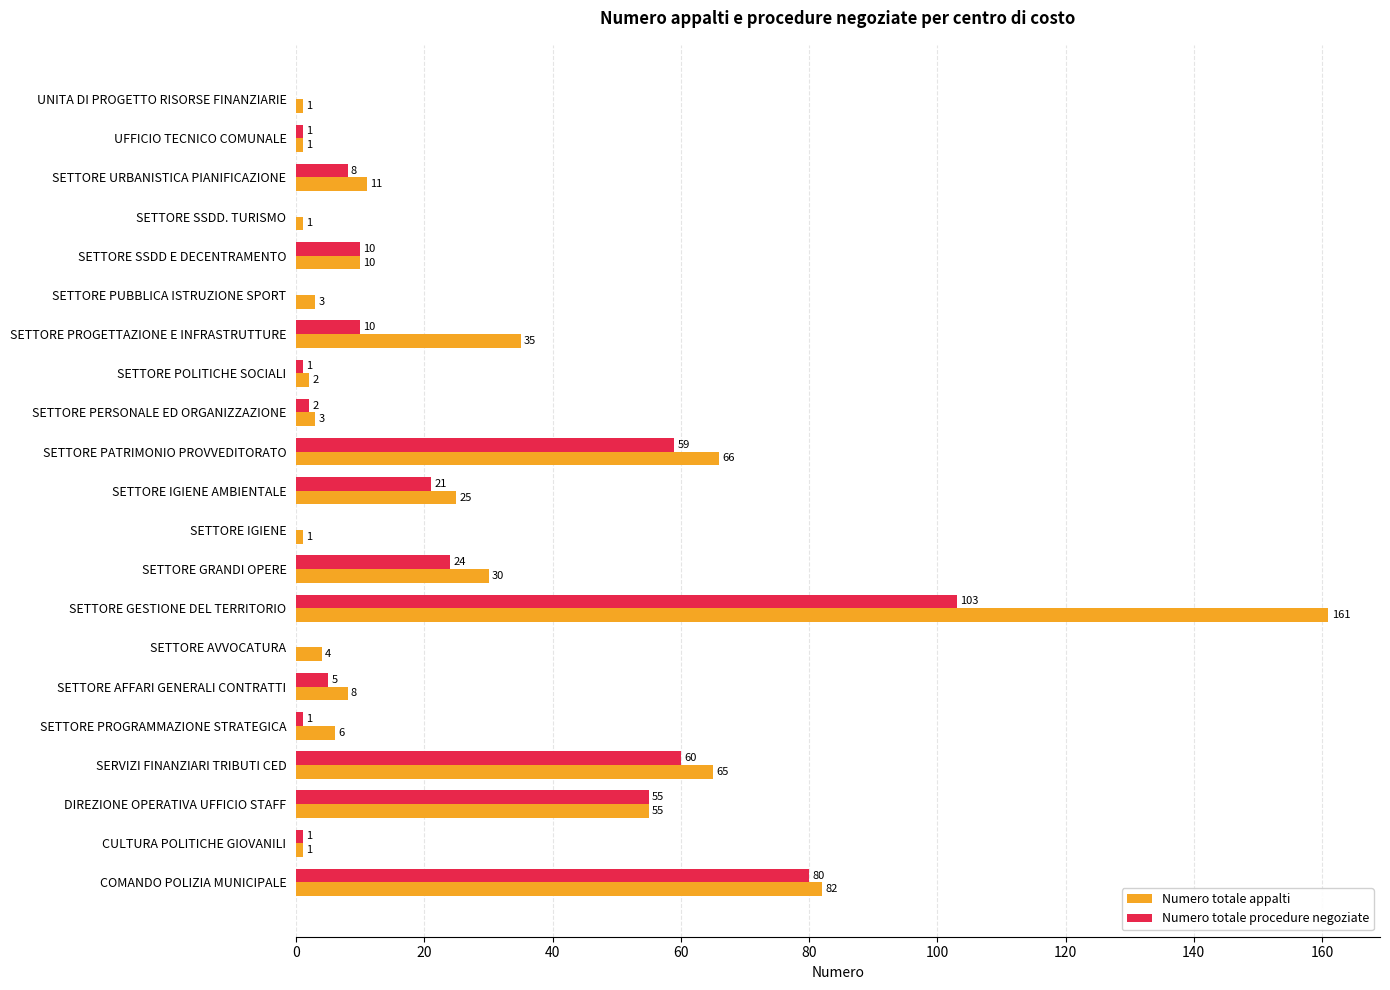

Which label corresponds to the largest value in the chart?

SETTORE GESTIONE DEL TERRITORIO